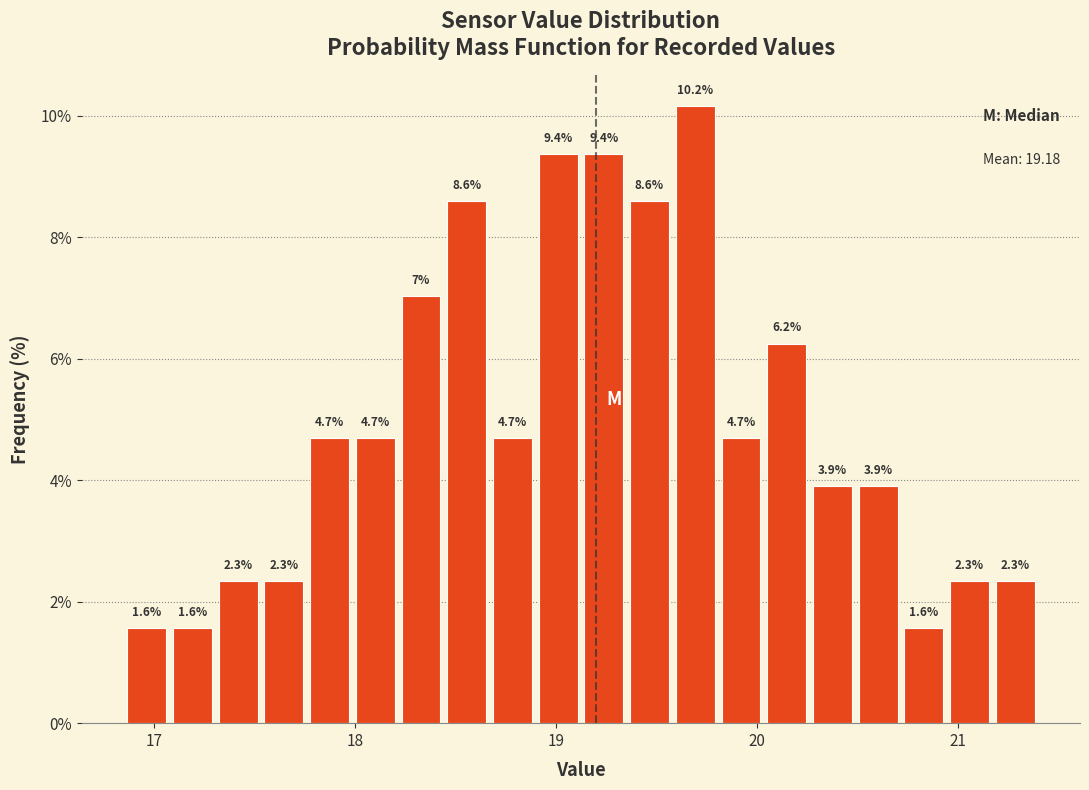

Read against the x-axis, roughly where is the centre of the tallest bar?

19.7